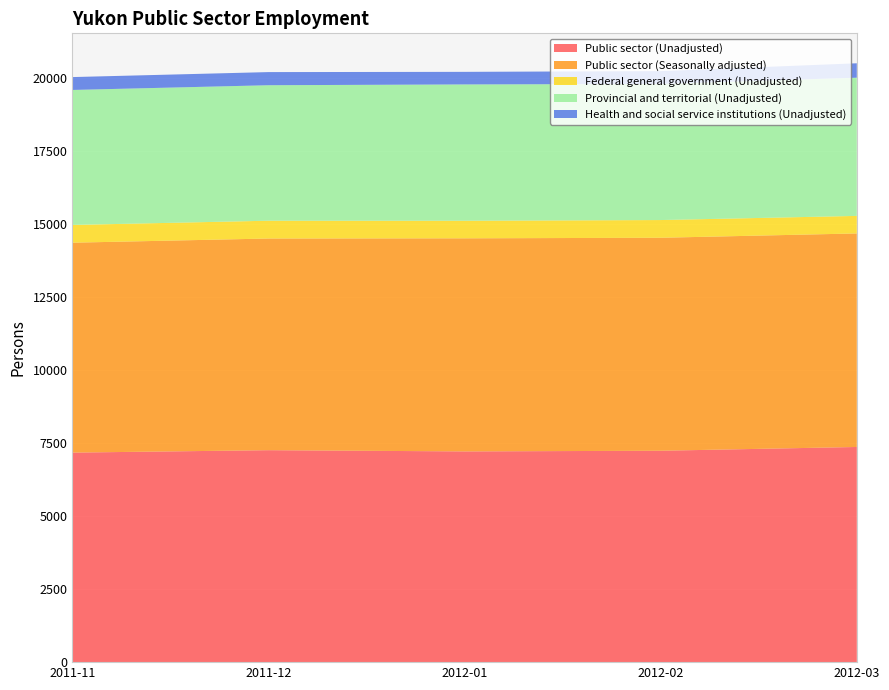

Reading right to left, transcribe all the data shown in this chart.

Public sector (Unadjusted): 2012-03=7373	2012-02=7244	2012-01=7221	2011-12=7263	2011-11=7180
Public sector (Seasonally adjusted): 2012-03=7317	2012-02=7298	2012-01=7302	2011-12=7253	2011-11=7193
Federal general government (Unadjusted): 2012-03=601	2012-02=607	2012-01=602	2011-12=610	2011-11=608
Provincial and territorial (Unadjusted): 2012-03=4736	2012-02=4663	2012-01=4671	2011-12=4643	2011-11=4626
Health and social service institutions (Unadjusted): 2012-03=494	2012-02=441	2012-01=431	2011-12=450	2011-11=441